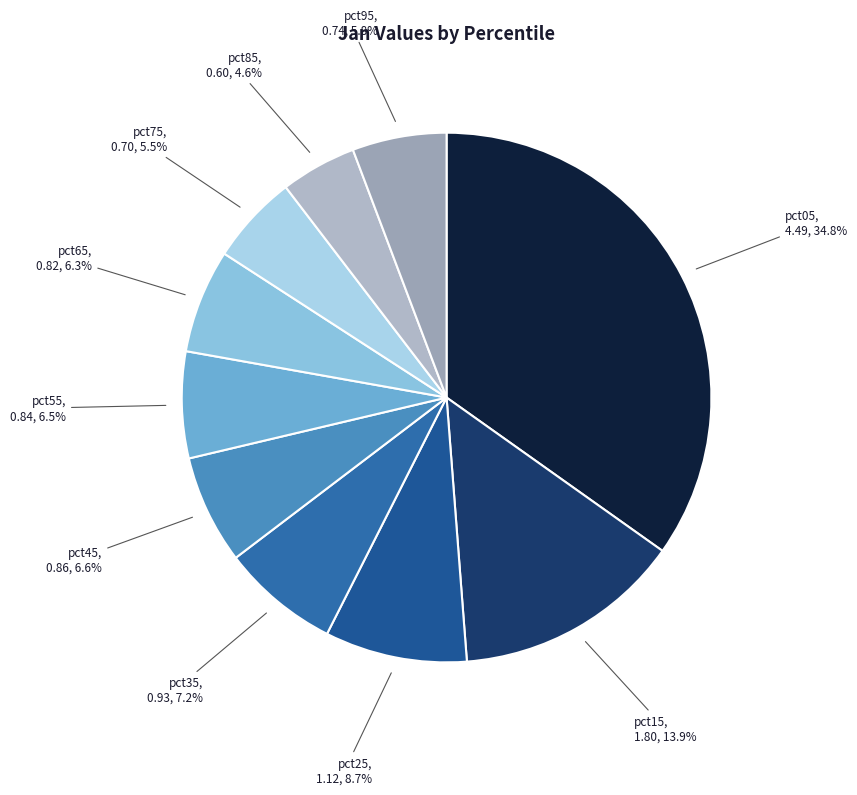

Does any single category account for the majority?

No